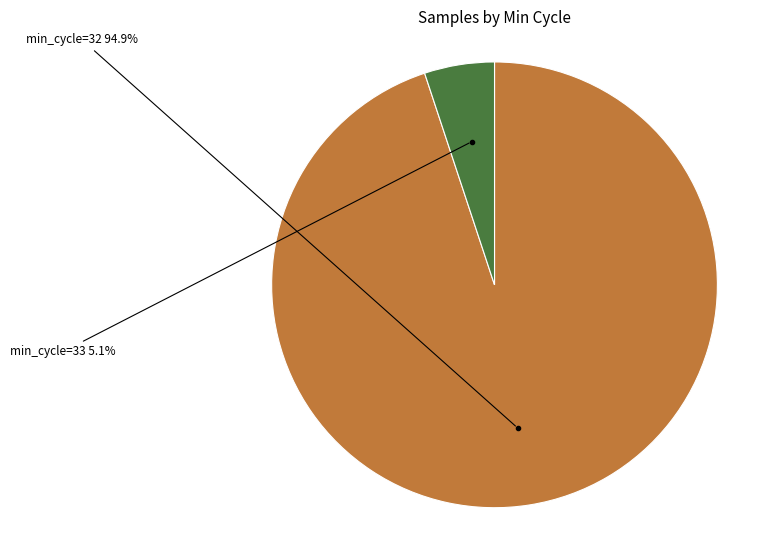

To the nearest percent, what is the average slice percentage?

50%